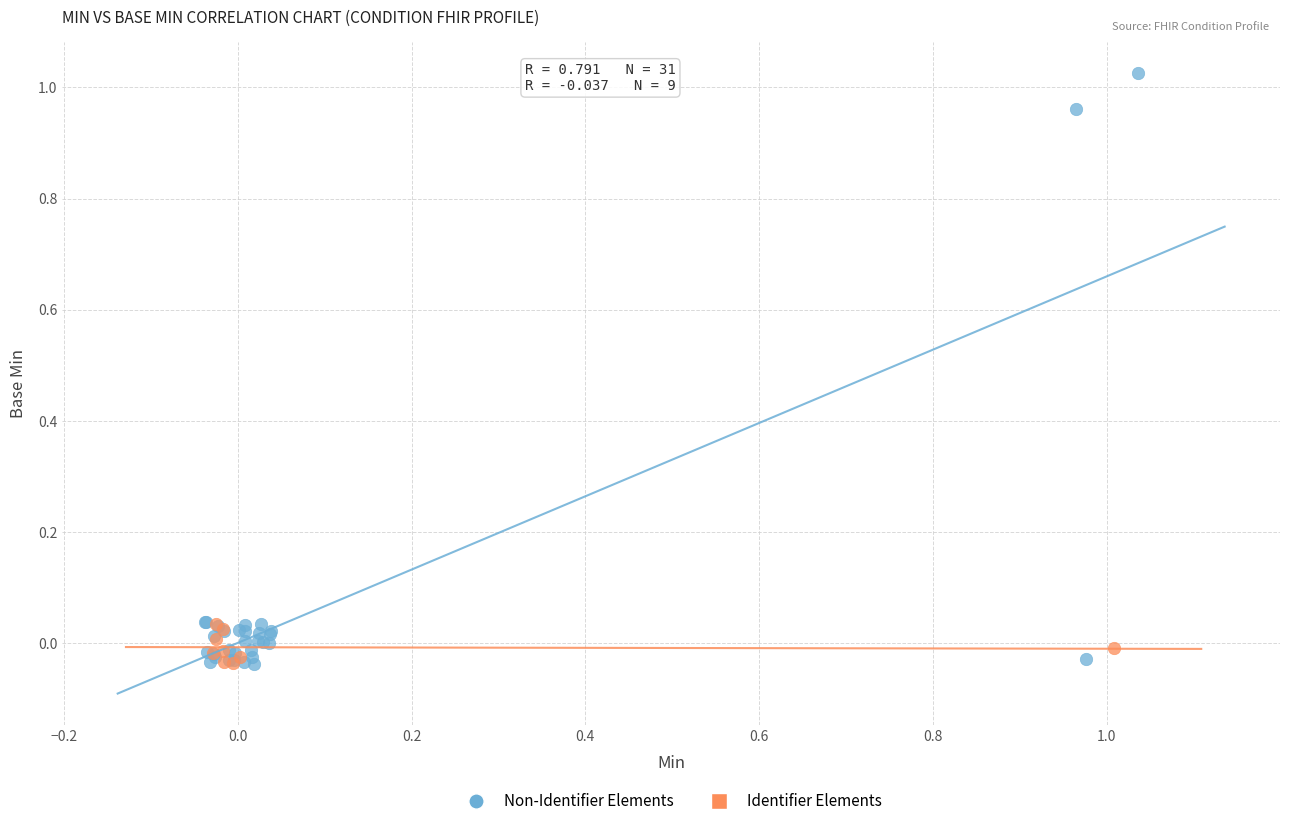

Which series has the widest spread of Y values?

Non-Identifier Elements